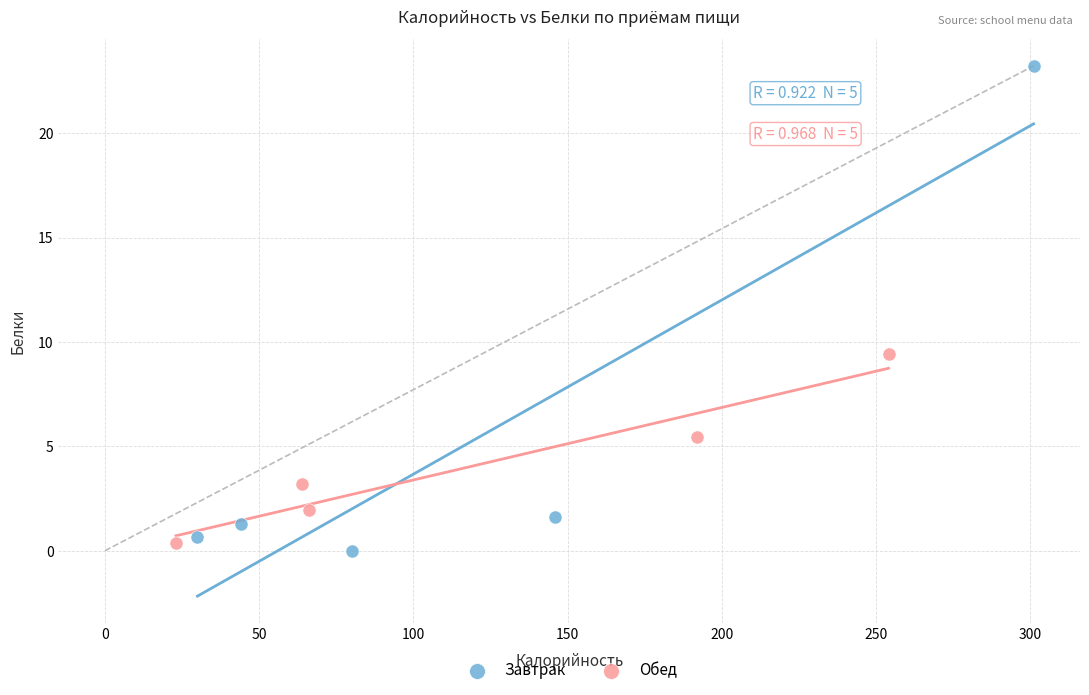

What are all the series names shown in the legend?

Завтрак, Обед